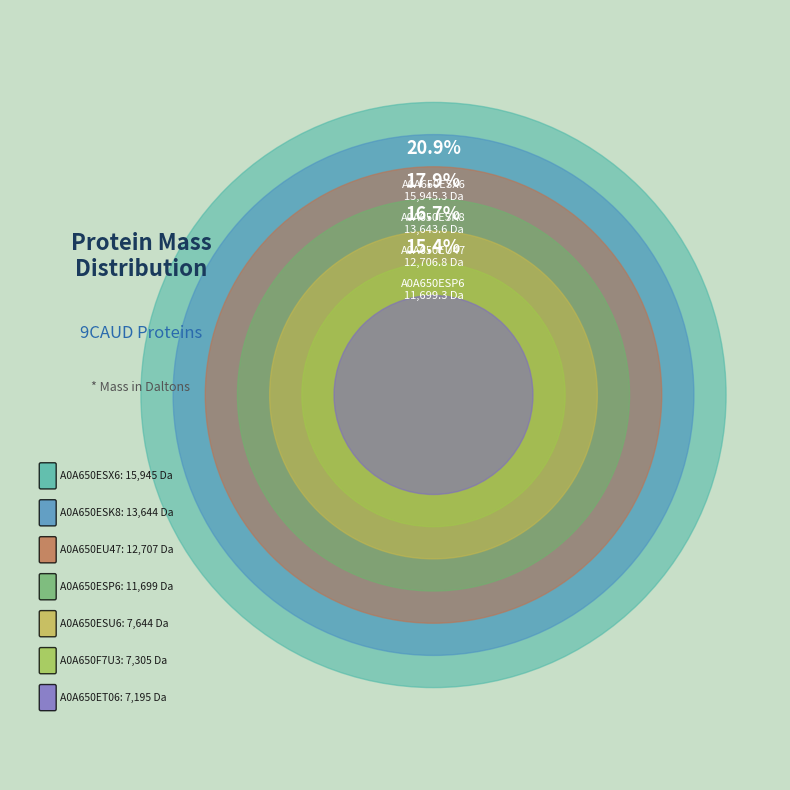

True or false: A0A650ESK8 accounts for 3% of the total.

False